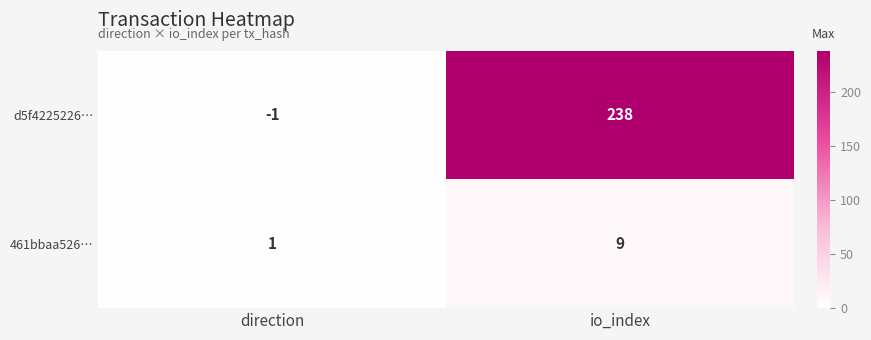

Reading left to right, extract all data points from this chart.

d5f4225226…: direction=-1	io_index=238
461bbaa526…: direction=1	io_index=9